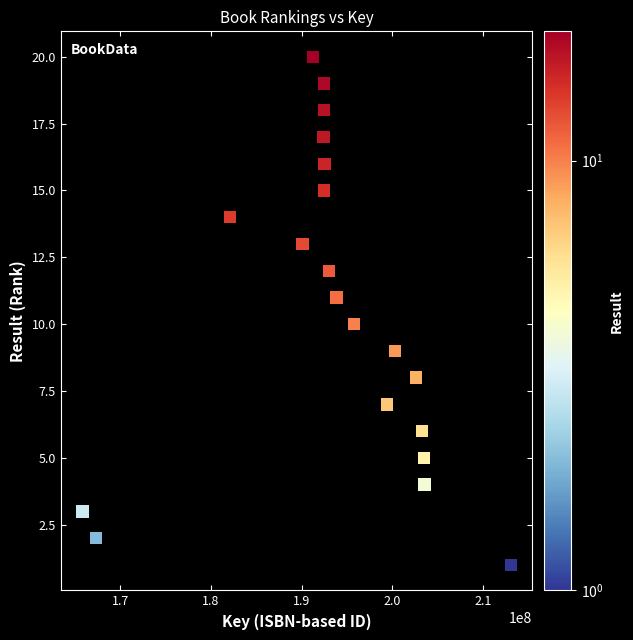

What is the range of Y values (max minus min)?

19